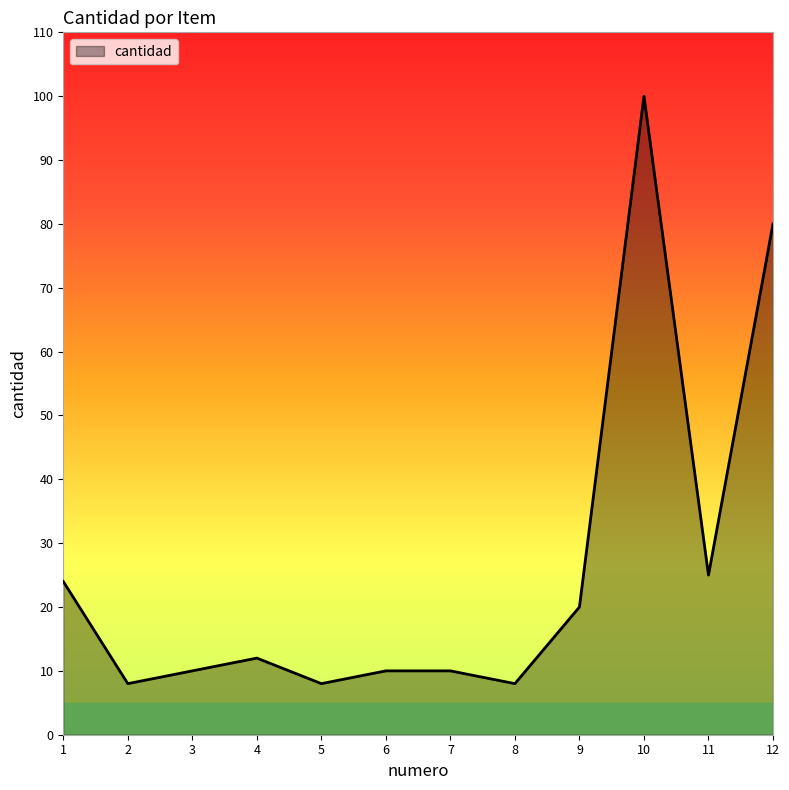

At which label is the value closest to 54?

12